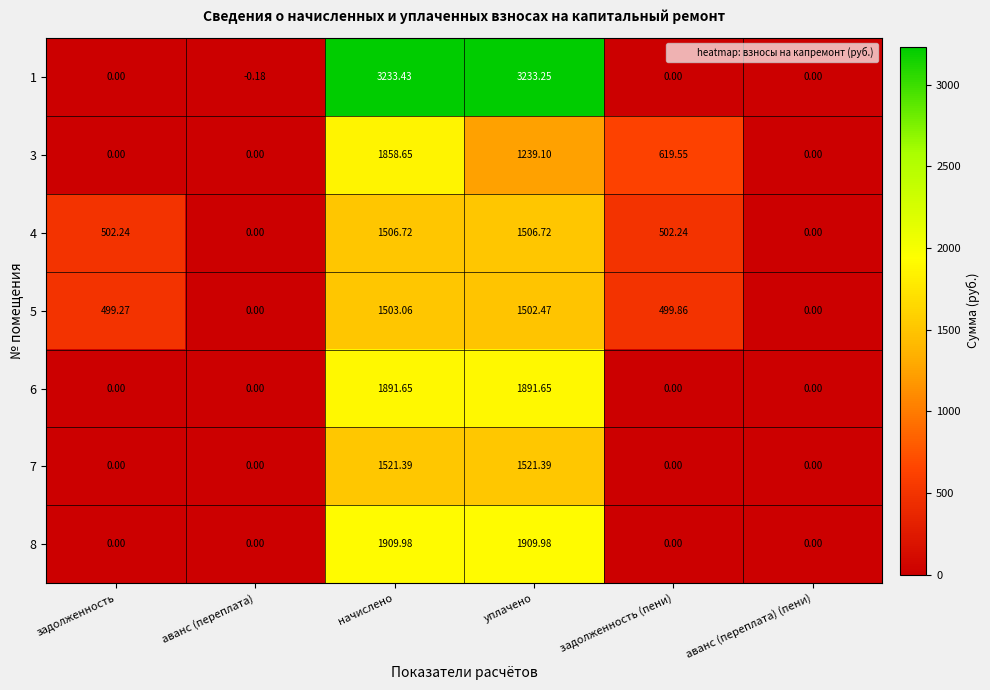

Where does the 5 series first go above 499?

задолженность